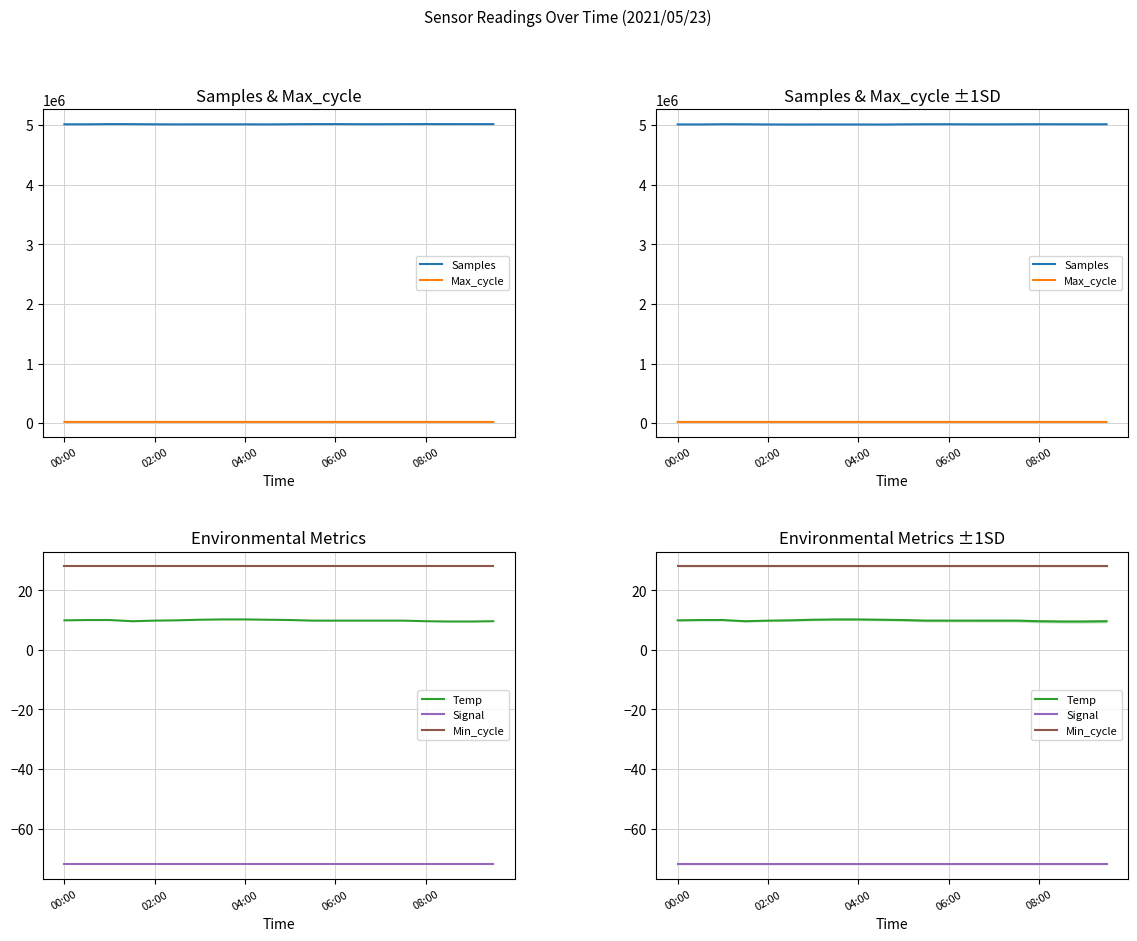

Where is Max_cycle nearest to the value 20031?

7